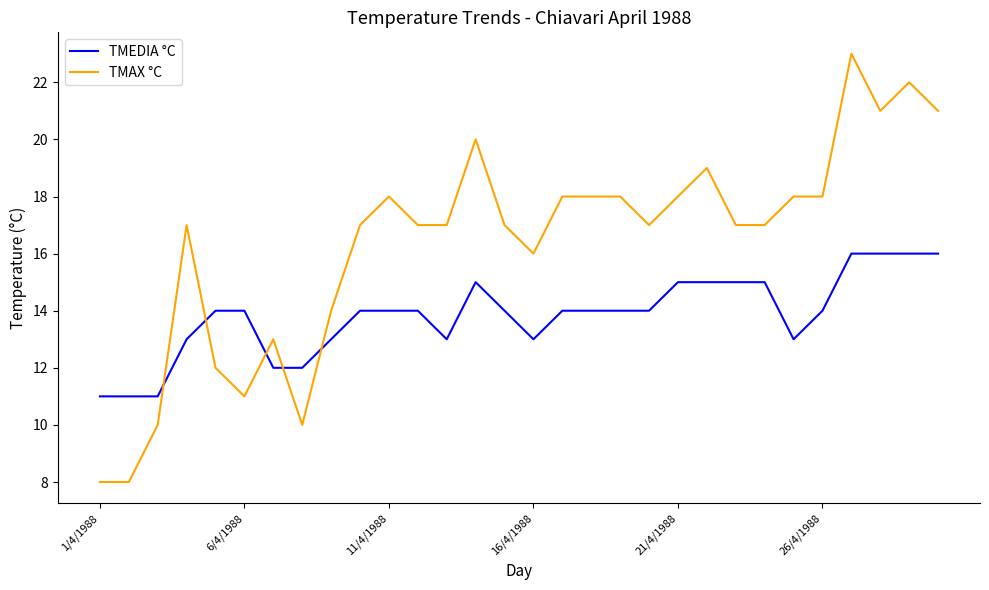

List the series in order of their overall mean, highest first.

TMAX °C, TMEDIA °C